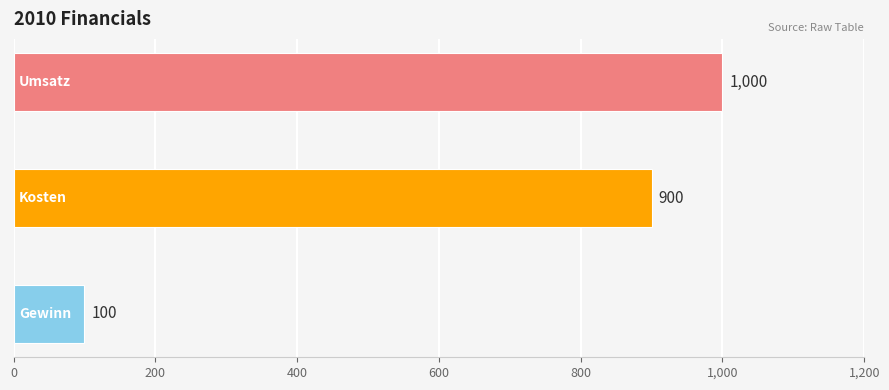

What is the difference between the maximum and minimum values?

900